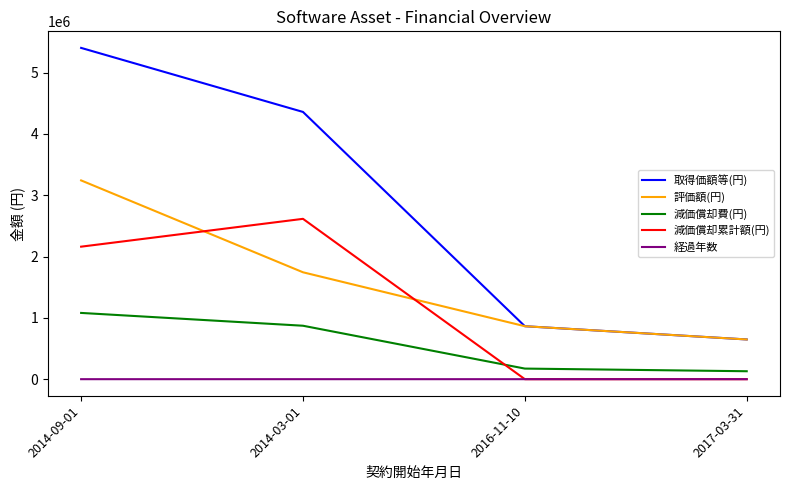

Does the chart display data point markers on the line(s)?

No